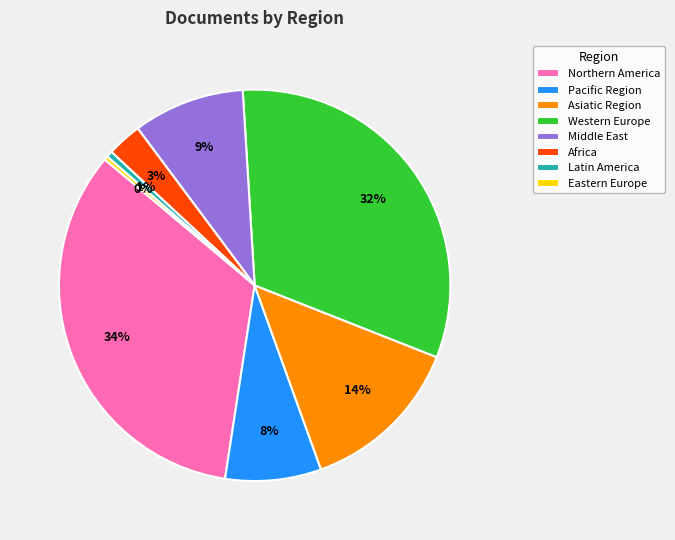

How many slices are in this pie chart?

8